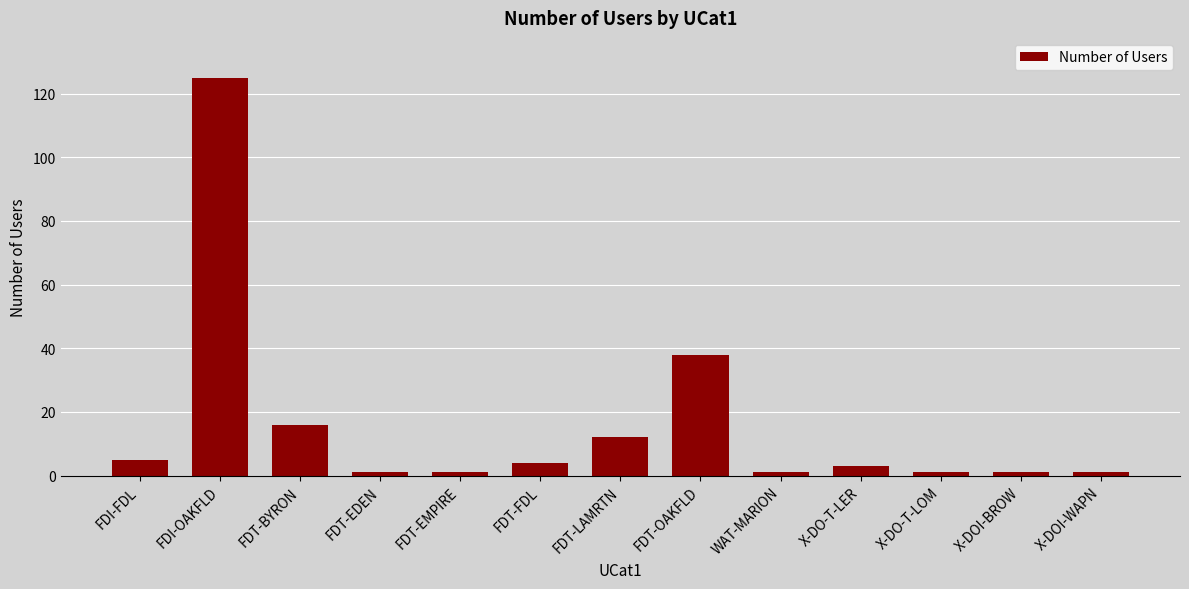

How many bars are there in total?

13